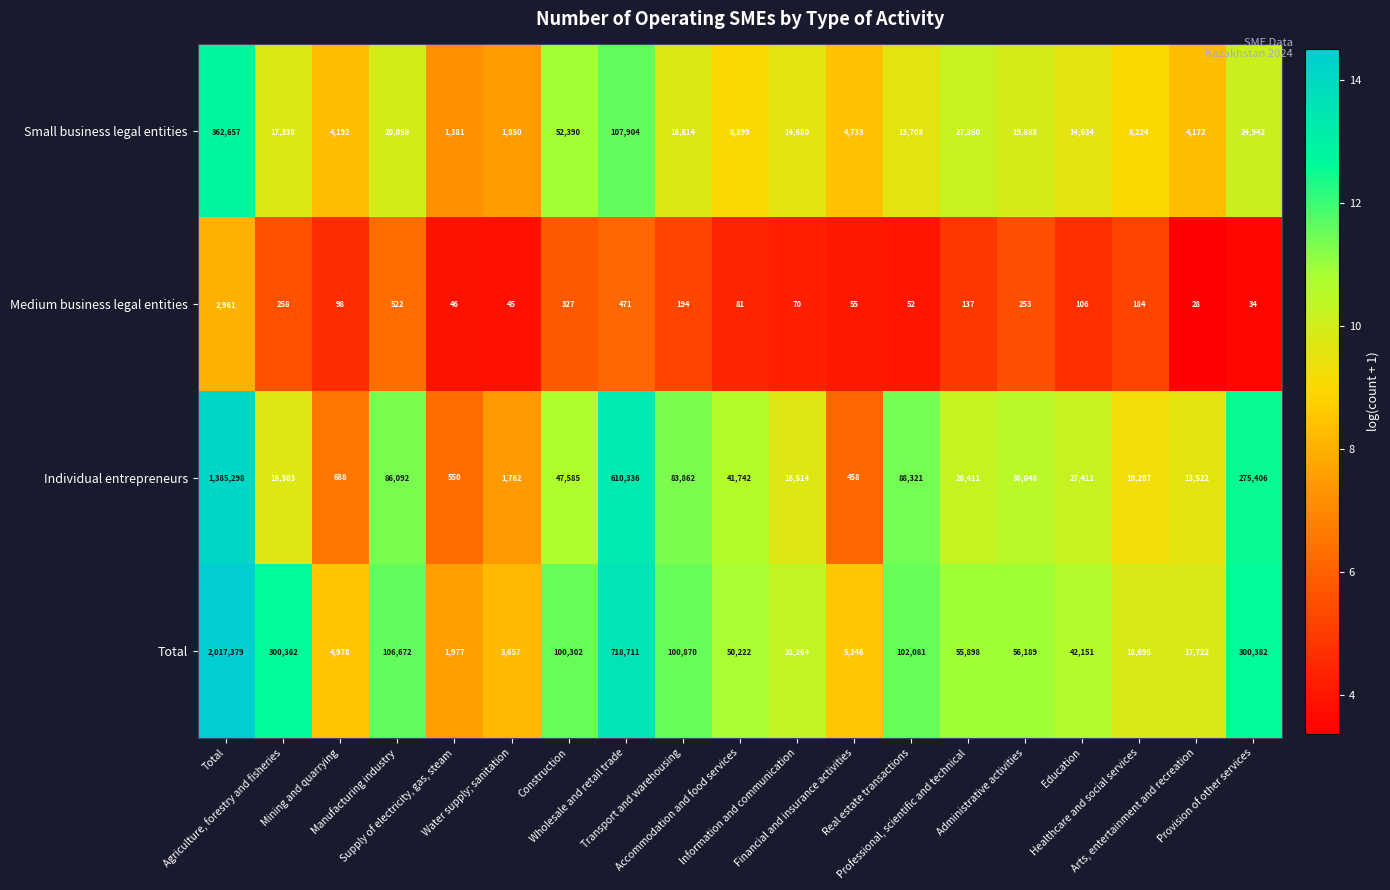

What is the difference between the maximum and minimum values in the Medium business legal entities series?

2933